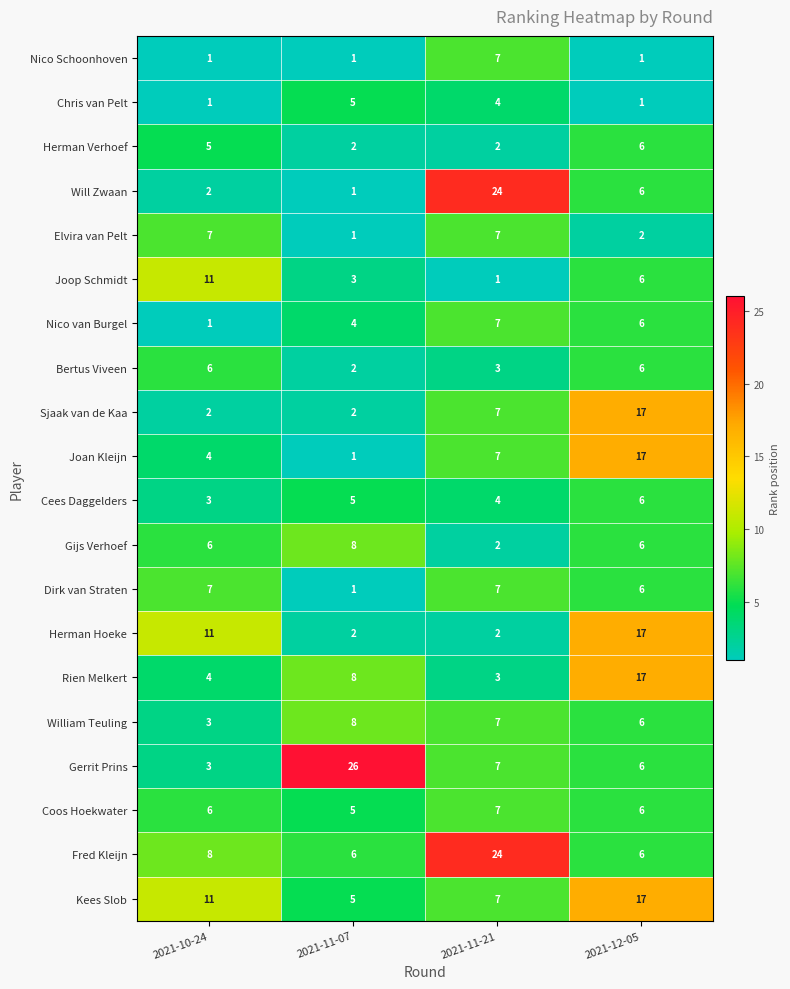

How many Joan Kleijn values are between 4 and 17?

3